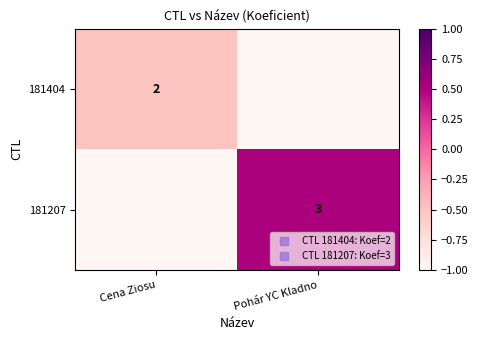

What is the average value of the 181207 series?

-1.0